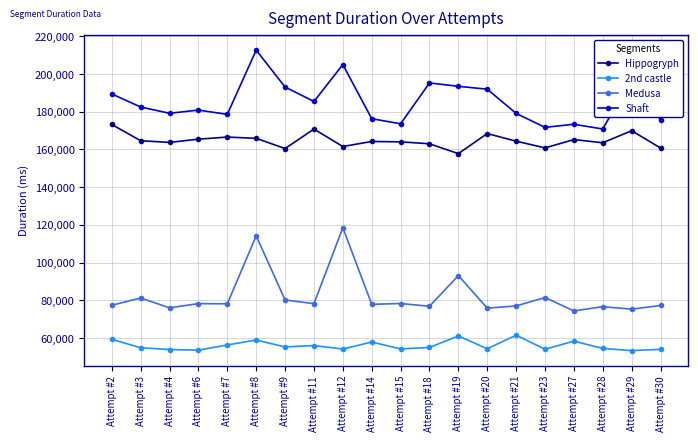

How many lines are shown in the chart?

4